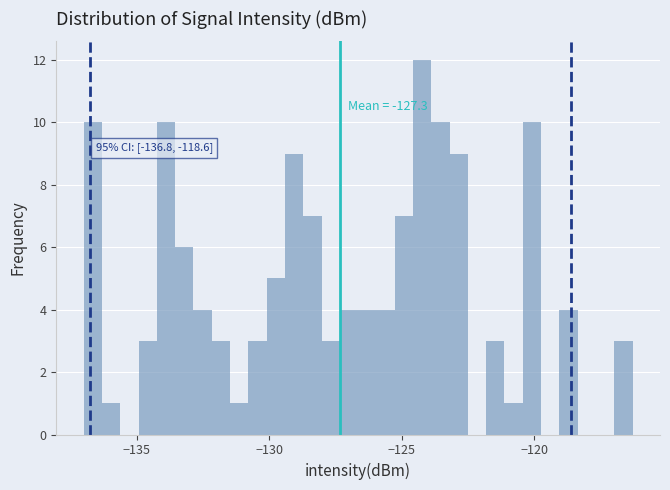

Read against the x-axis, roughly where is the centre of the tallest bar?

-124.0